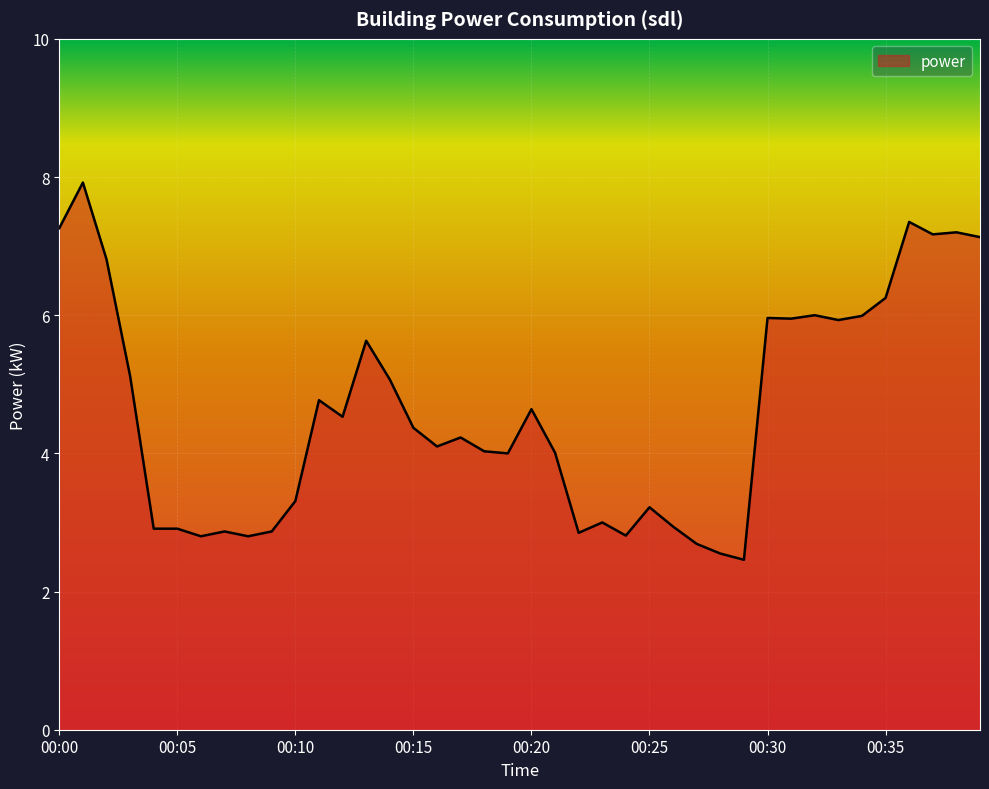

What is the difference between the maximum and minimum values?

5.5